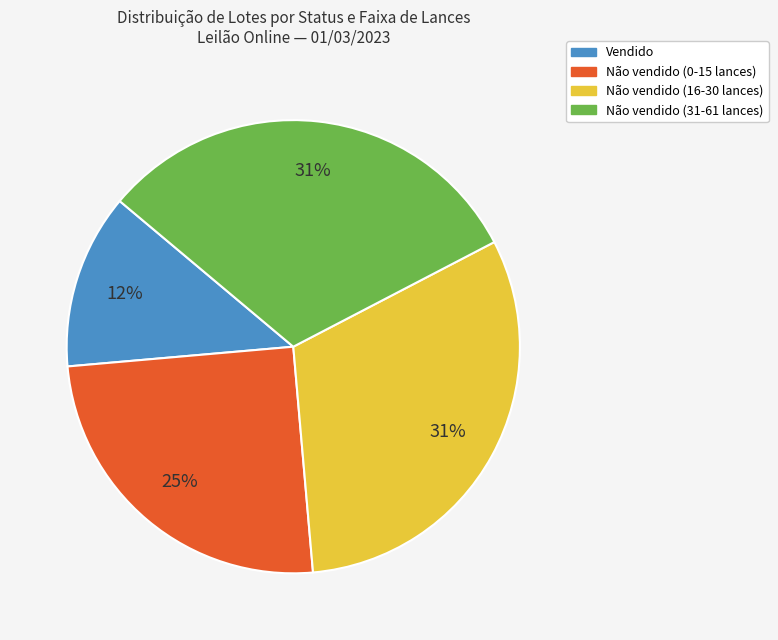

Is there any slice that represents more than half of the pie?

No